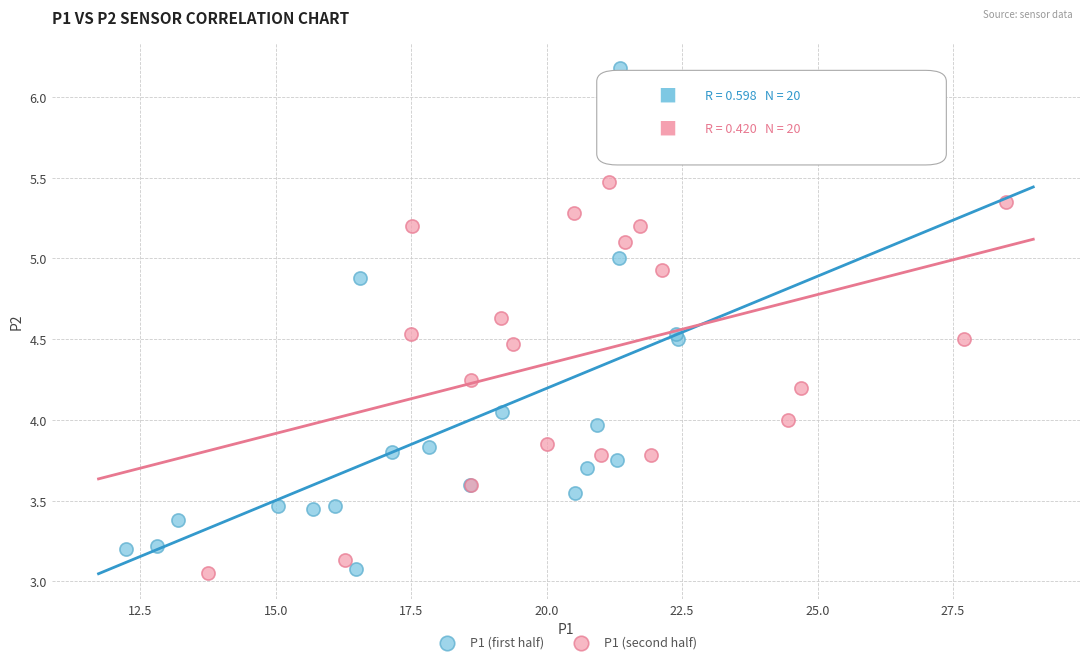

Which series reaches the maximum Y coordinate?

P1 (first half)